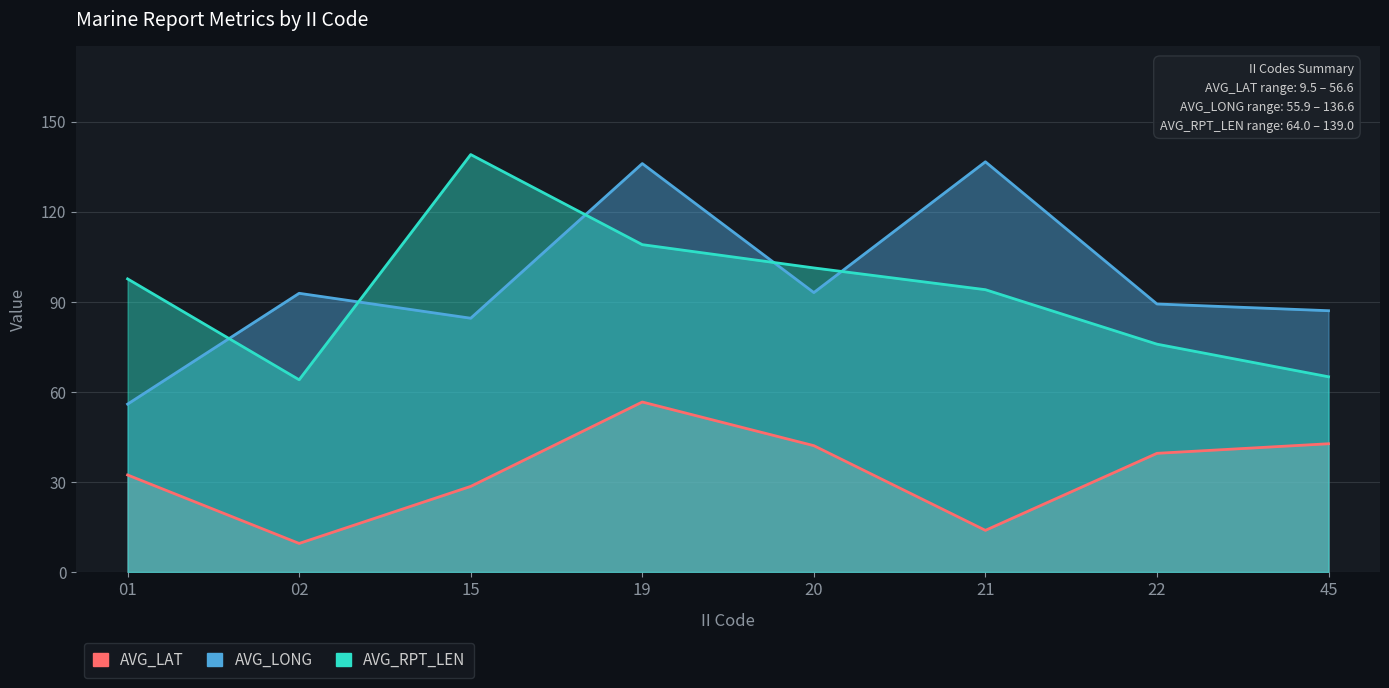

Which series ends up on top after the final intersection of AVG_RPT_LEN and AVG_LONG?

AVG_LONG